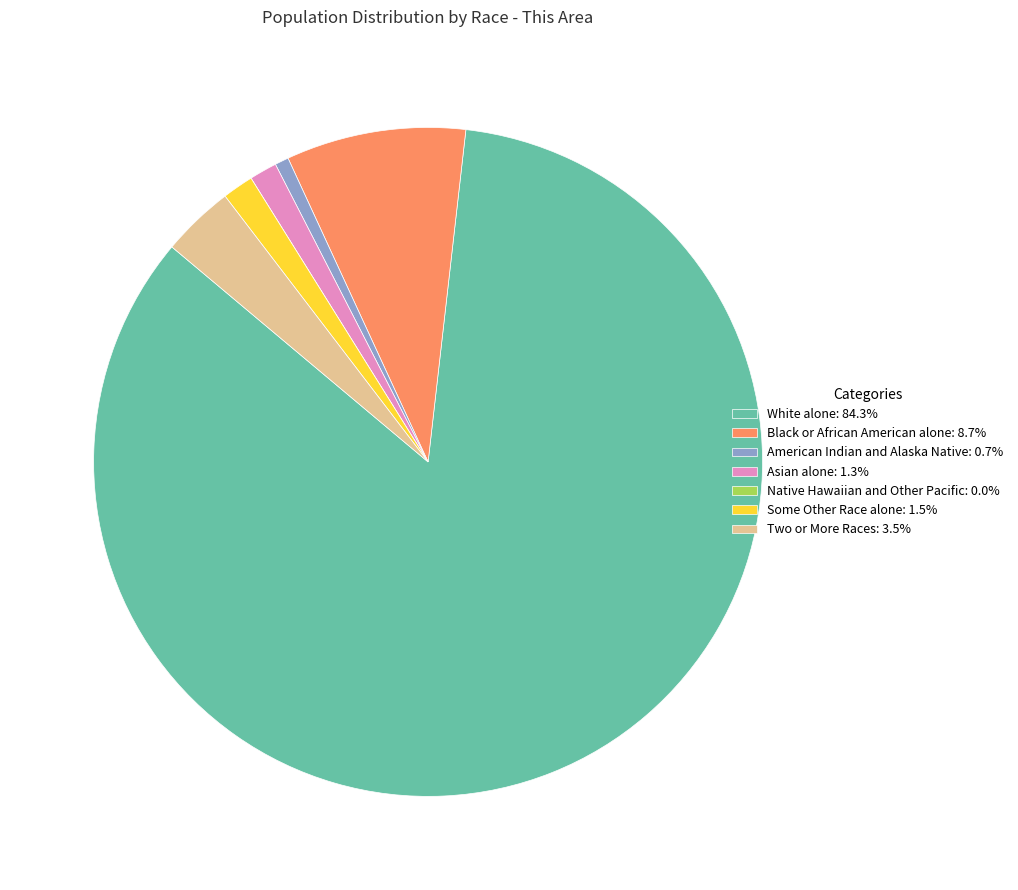

Does any single category account for the majority?

Yes